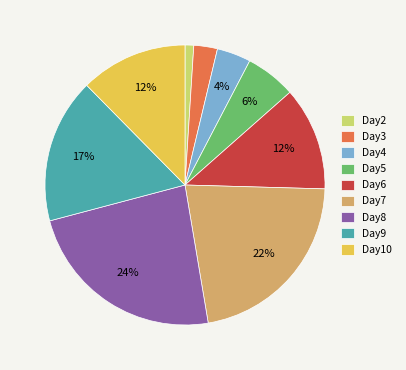

Count the number of slices in the pie.

9